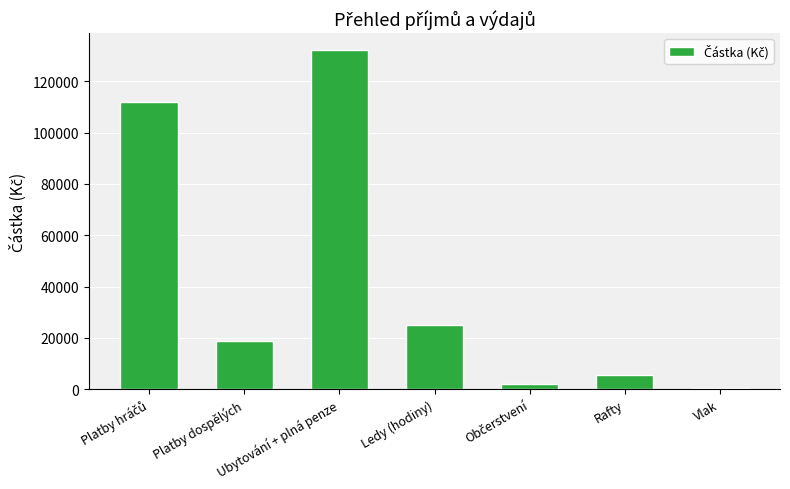

What is the smallest value displayed?

501